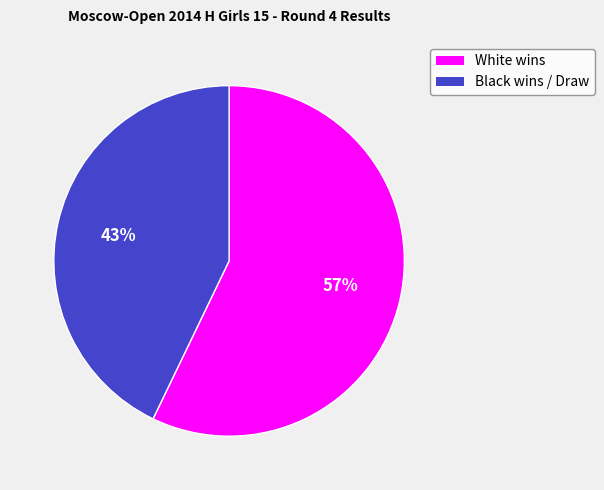

Count the number of slices in the pie.

2